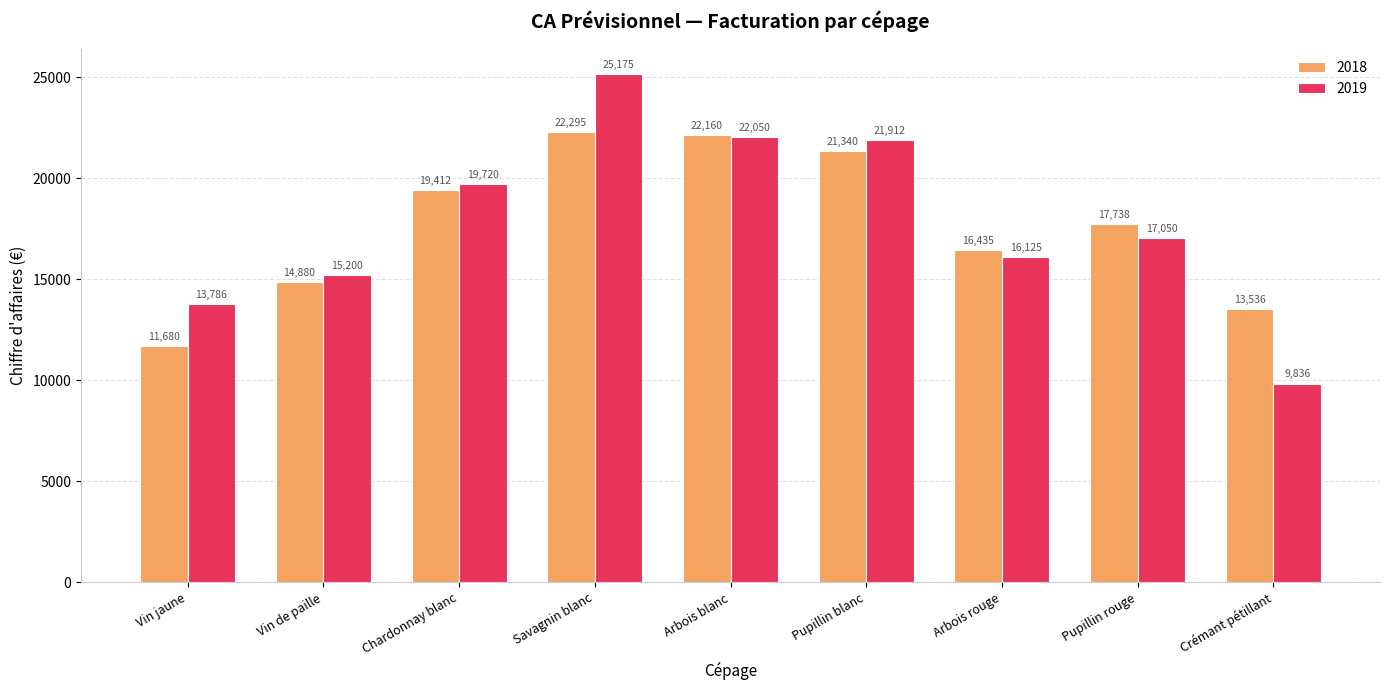

Which series has the largest total across all categories?

2019